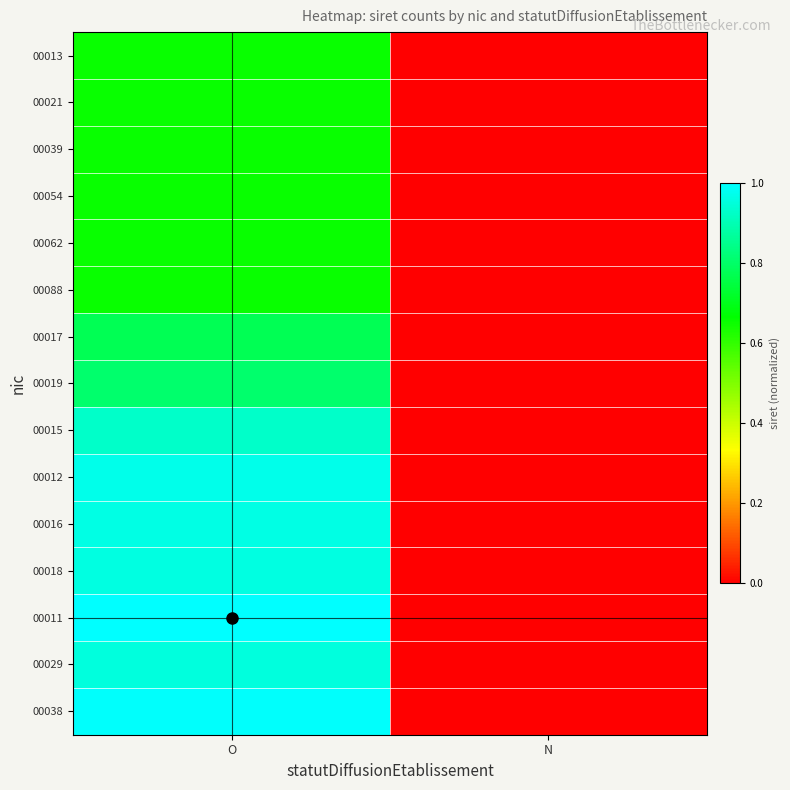

At which category does the chart reach its minimum across all series?

N